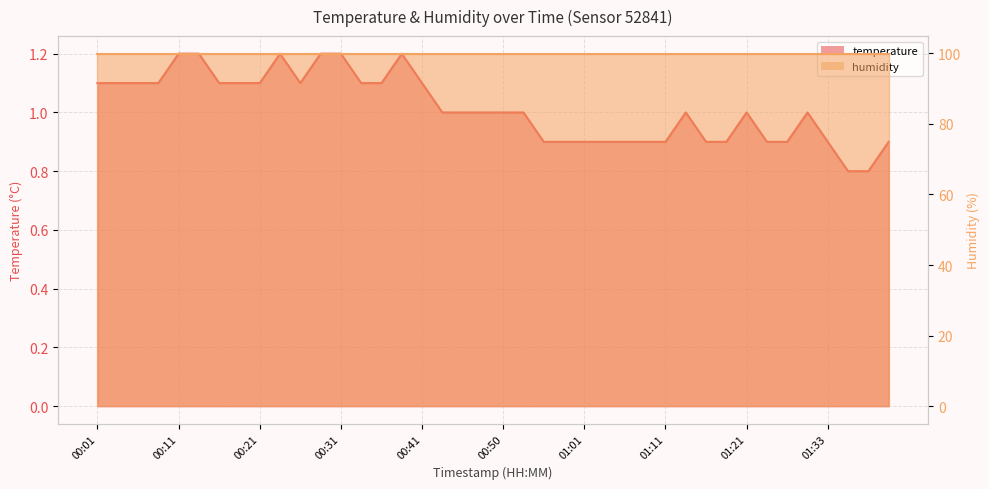

How many categories are shown in the chart?

40